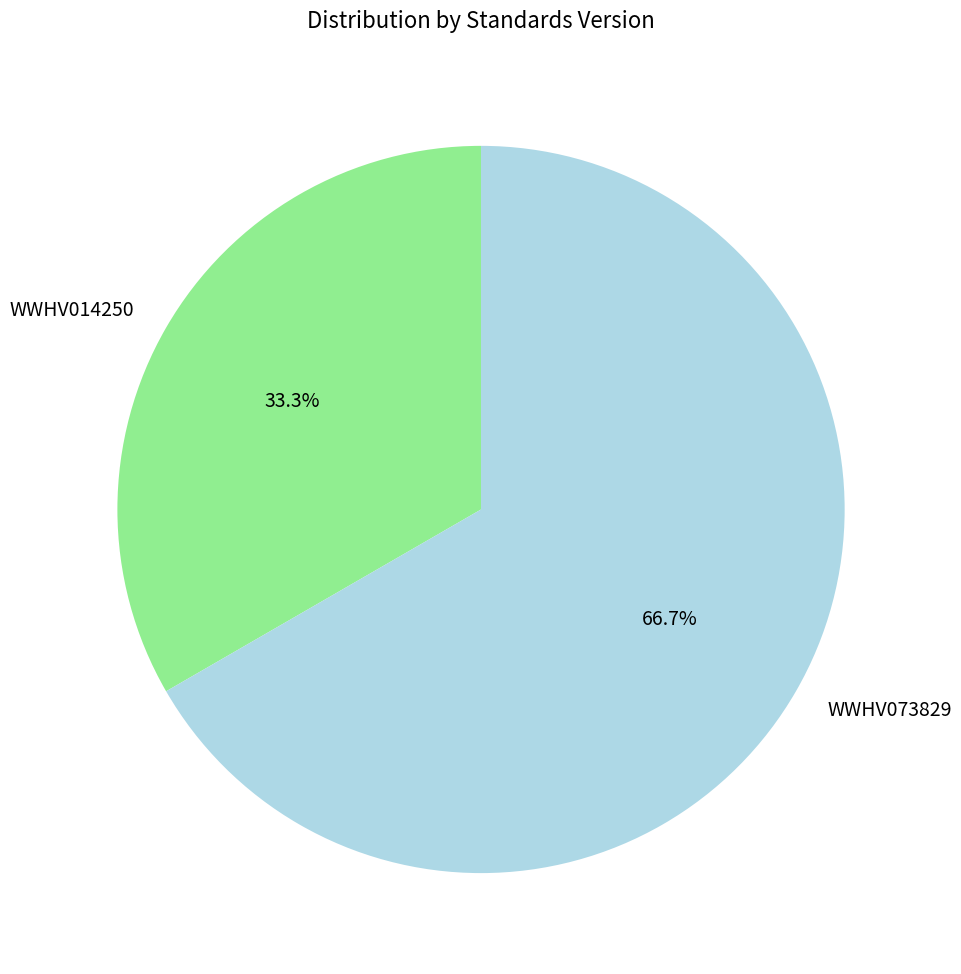

Is it true that WWHV014250 is 41% of the pie?

False